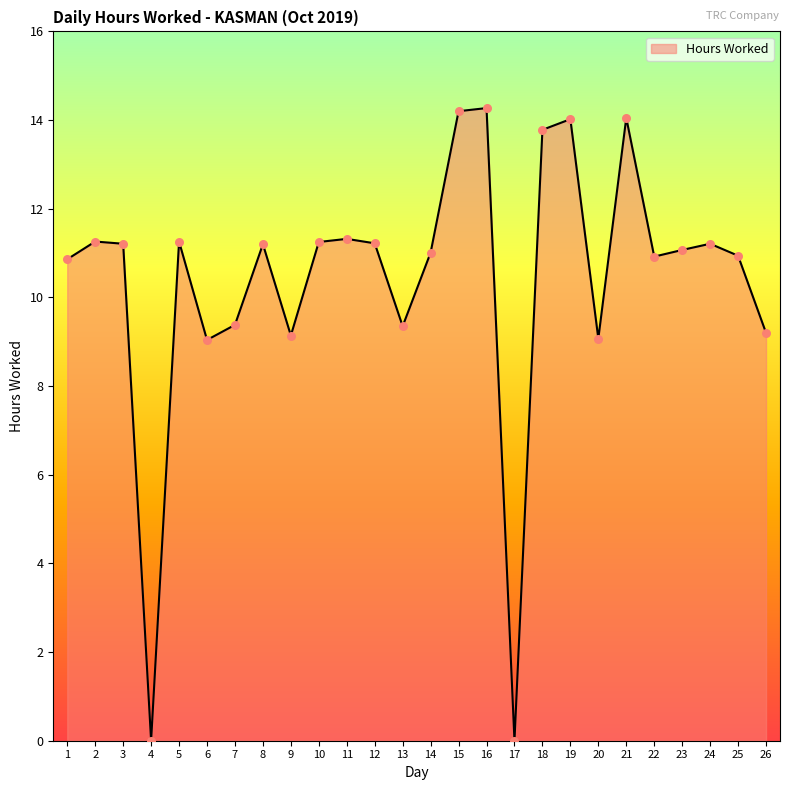

Which has a higher value, 24 or 25?

24